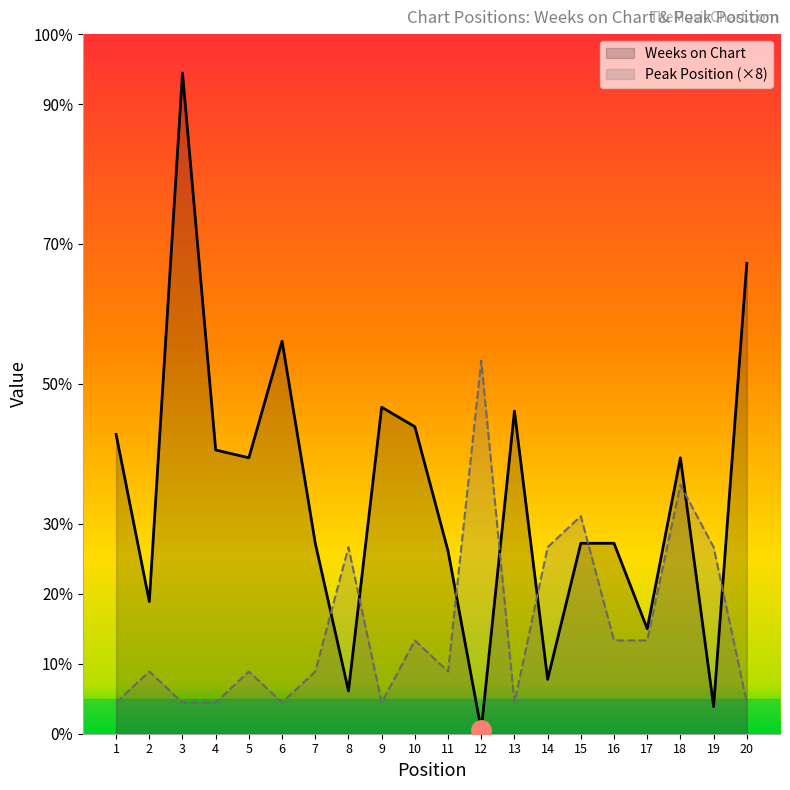

Reading left to right, list all the values displayed in this chart.

Weeks on Chart: 1=77	2=34	3=170	4=73	5=71	6=101	7=49	8=11	9=84	10=79	11=47	12=1	13=83	14=14	15=49	16=49	17=27	18=71	19=7	20=121
Peak Position: 1=8	2=16	3=8	4=8	5=16	6=8	7=16	8=48	9=8	10=24	11=16	12=96	13=8	14=48	15=56	16=24	17=24	18=64	19=48	20=8